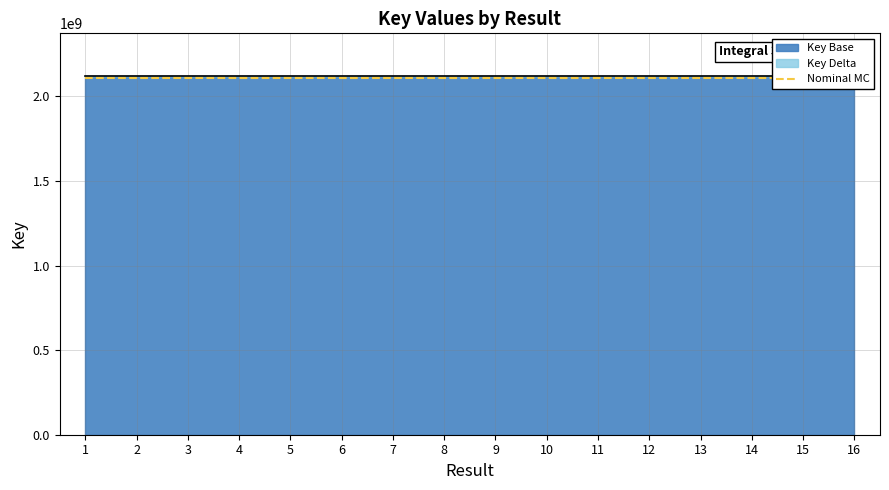

Rank the categories by value from lowest to highest.

8, 16, 1, 9, 3, 4, 11, 6, 2, 13, 7, 15, 14, 12, 5, 10